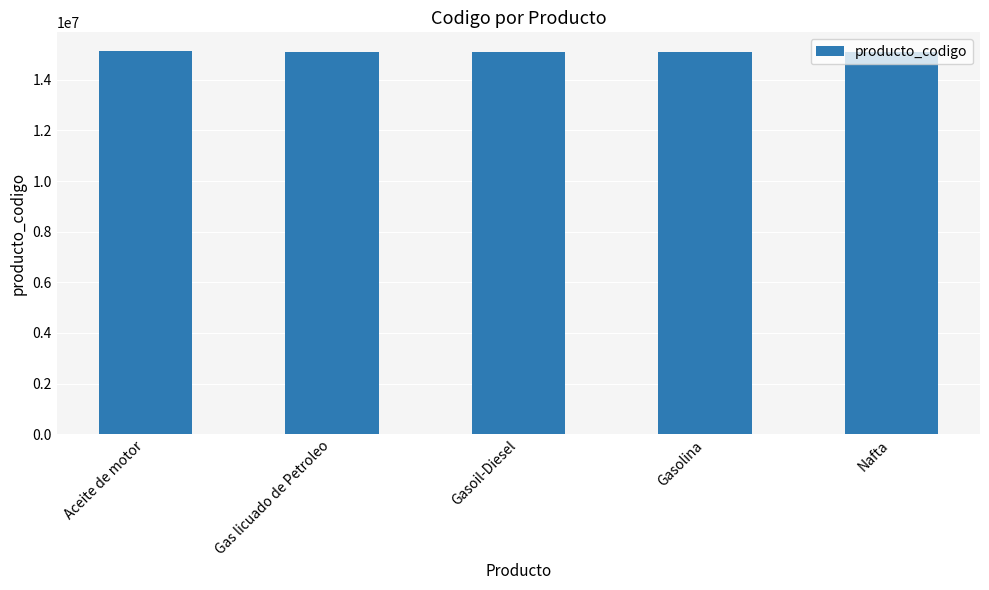

Does the chart contain stacked bars?

No